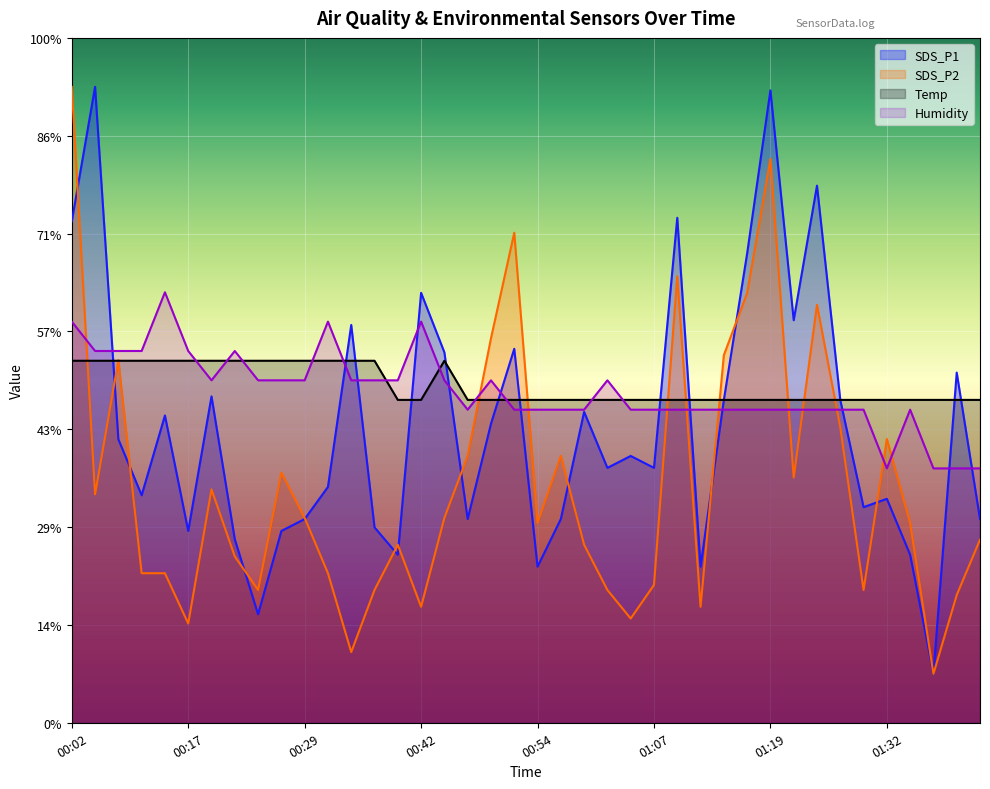

Rank the series by their maximum value, from highest to lowest.

SDS_P1, SDS_P2, Humidity, Temp